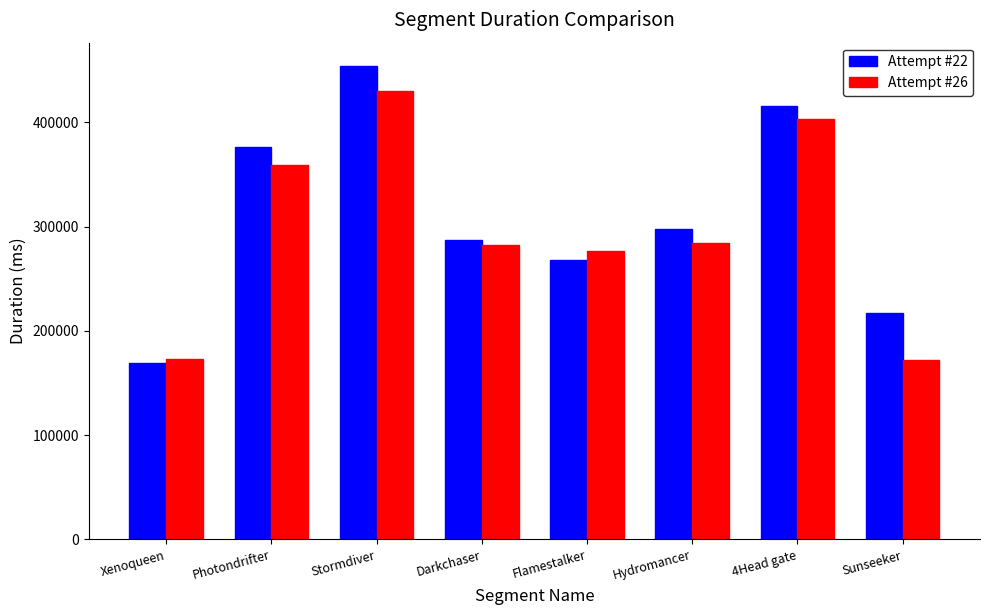

Rank the categories by Attempt #22 value from lowest to highest.

Xenoqueen, Sunseeker, Flamestalker, Darkchaser, Hydromancer, Photondrifter, 4Head gate, Stormdiver